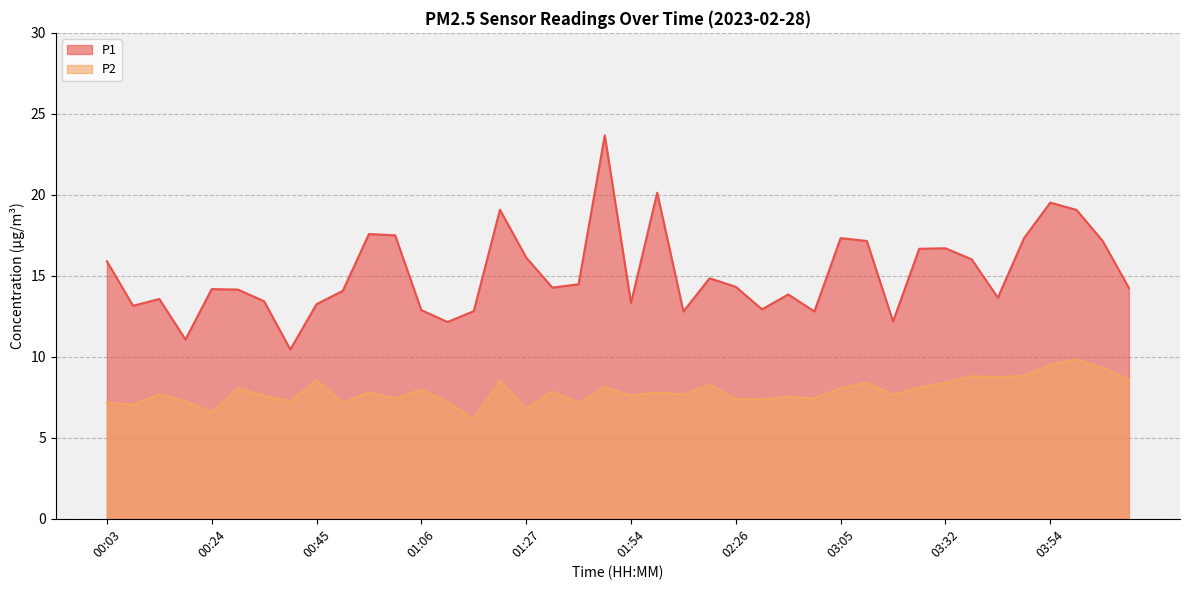

How many interior local peaks does the P2 series have?

14